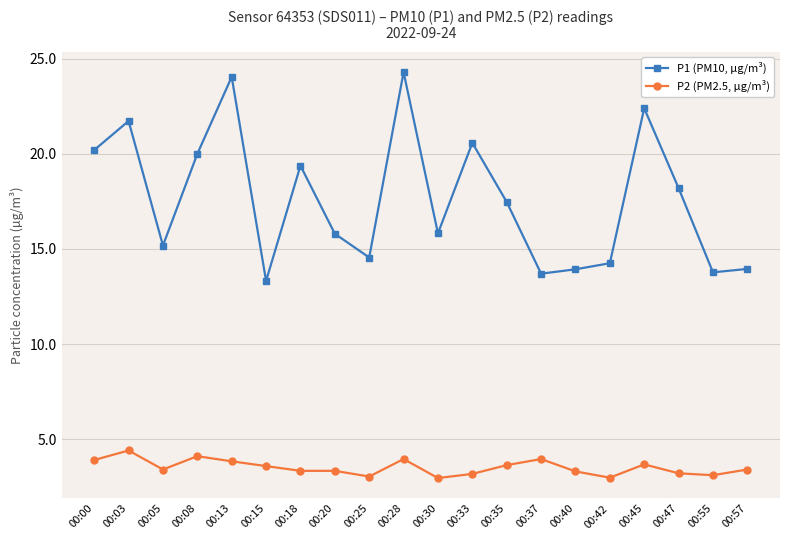

Which series changed the most between 00:03 and 00:40?

P1 (PM10, µg/m³)